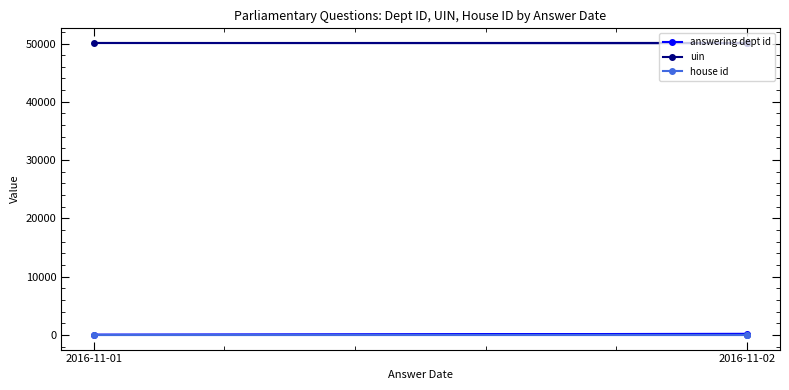

Count the number of data series in this chart.

3